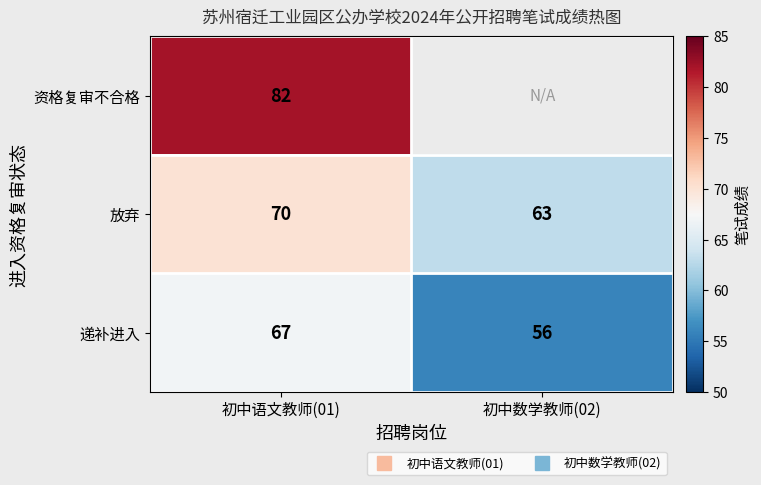

Which series has the largest range (max minus min)?

递补进入